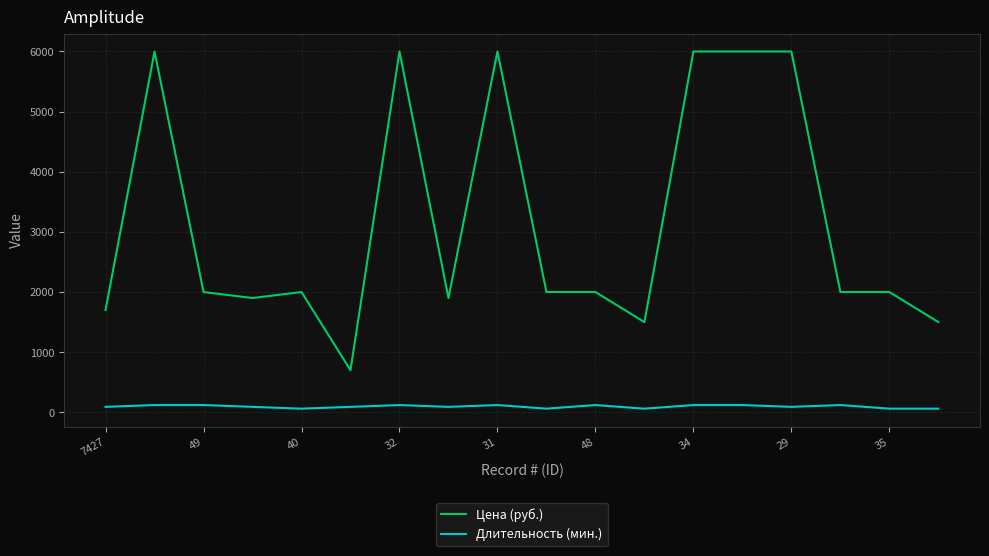

What is the maximum value shown in the chart?

6000